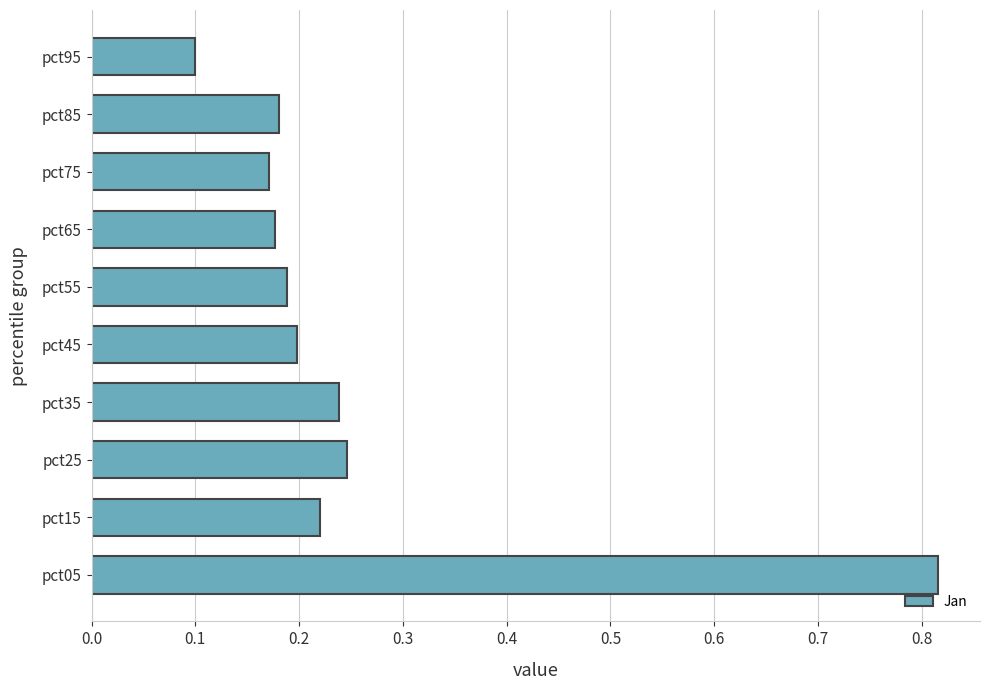

At which label is the value closest to 0?

pct95